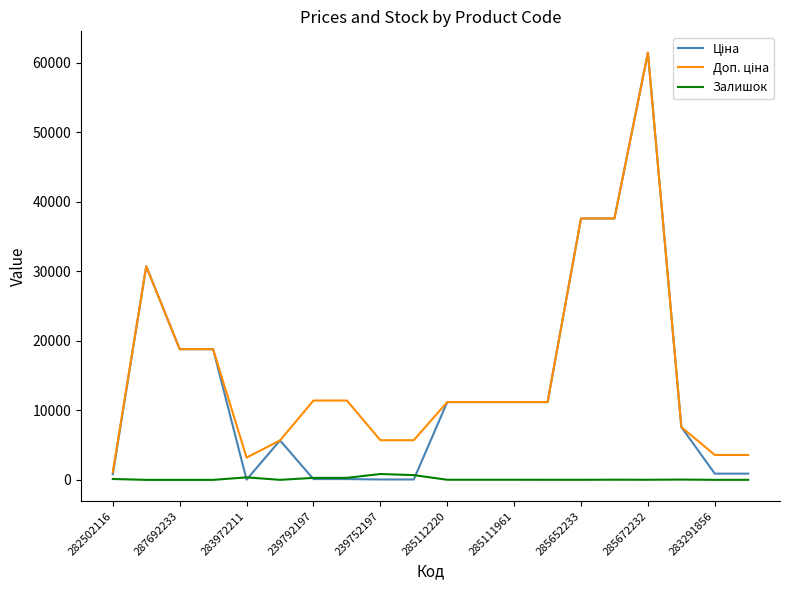

How many lines are shown in the chart?

3